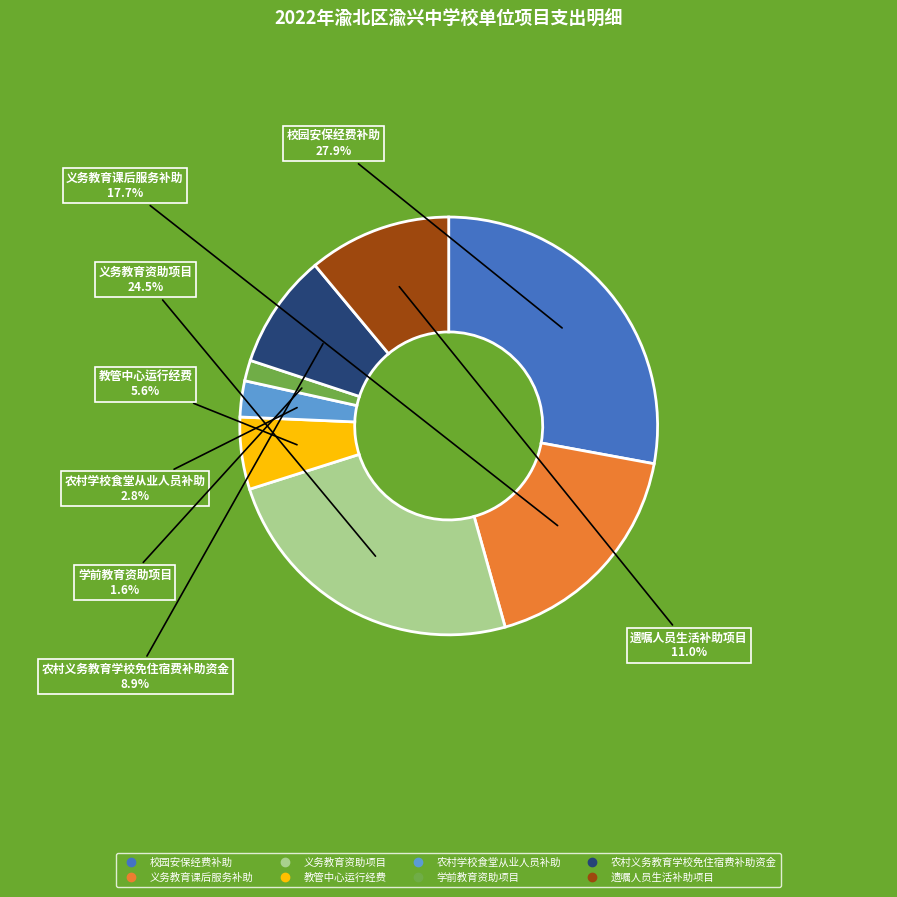

The 遗嘱人员生活补助项目 slice represents 11% of the pie. True or false?

True